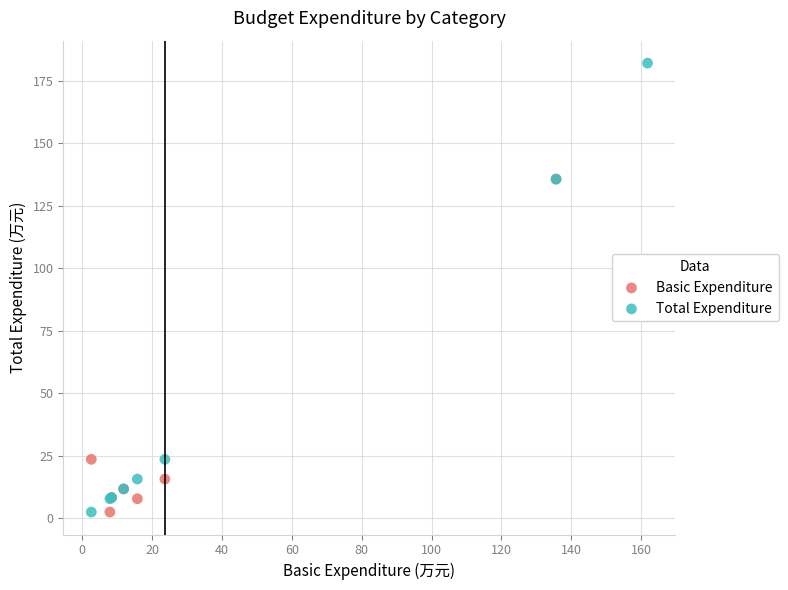

Which series contains the highest Y value?

Total Expenditure